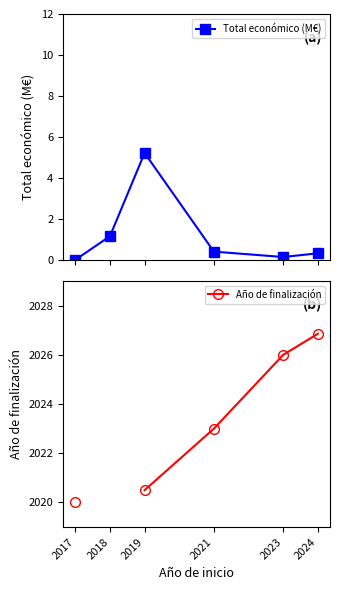

Count the number of categories in the chart.

6